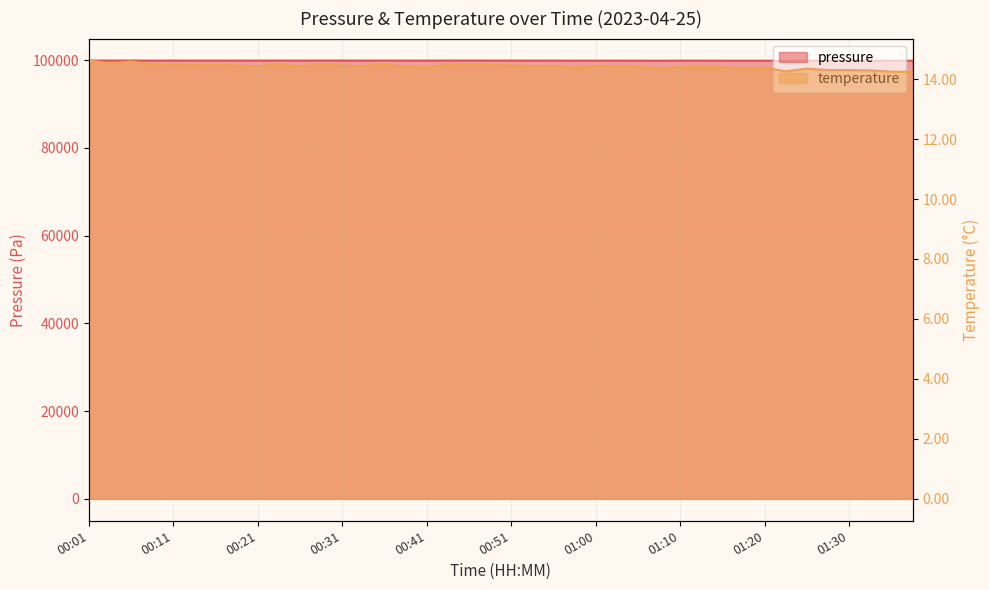

Where is temperature nearest to the value 14?

01:38